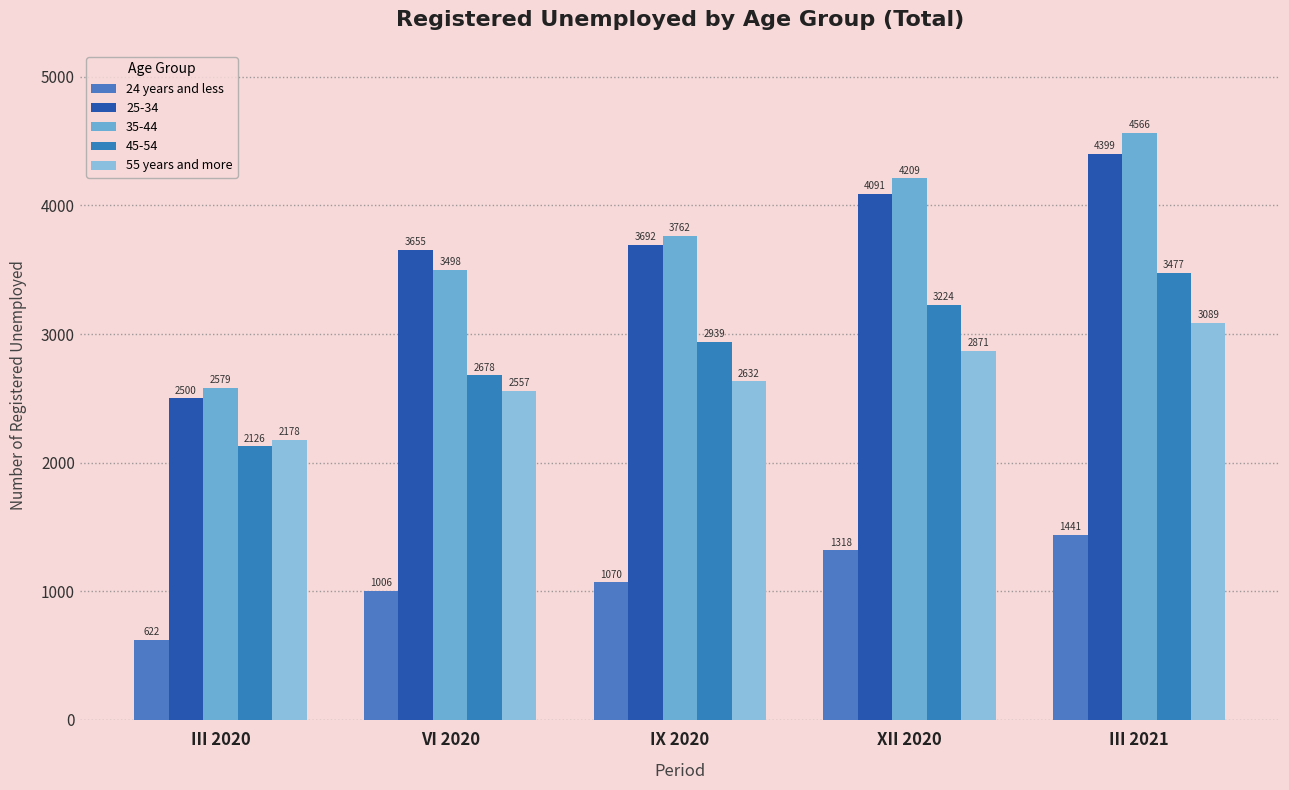

Rank the series by their maximum value, from lowest to highest.

24 years and less, 55 years and more, 45-54, 25-34, 35-44